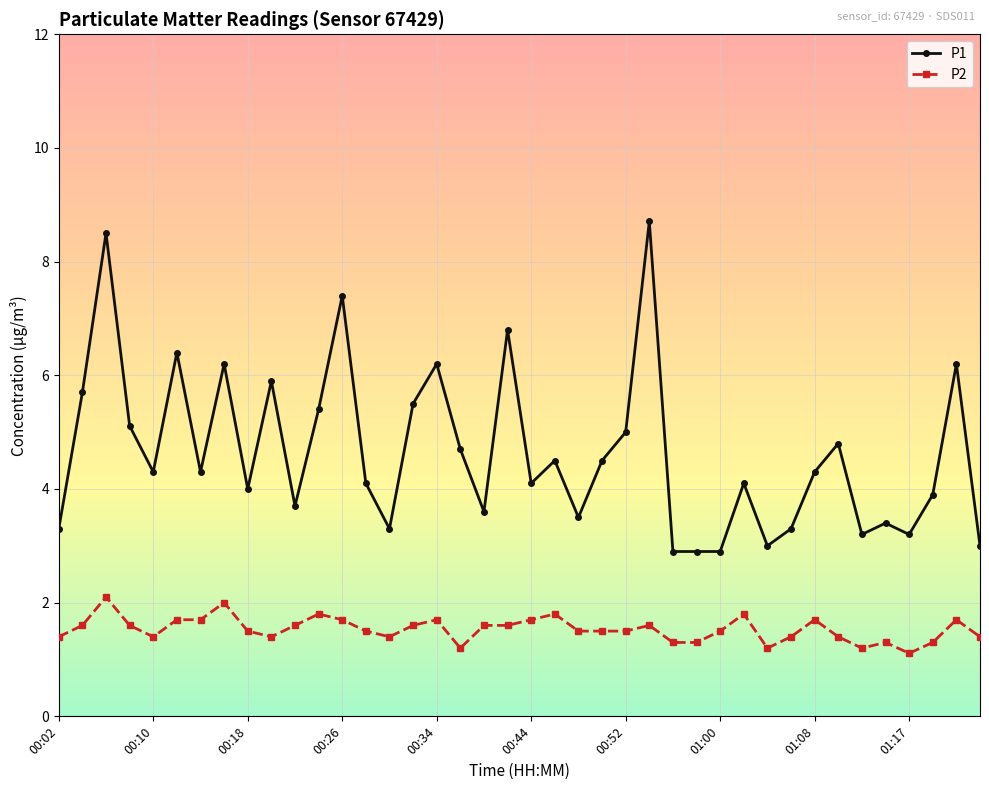

What is the lowest value of the P1 series?

2.9